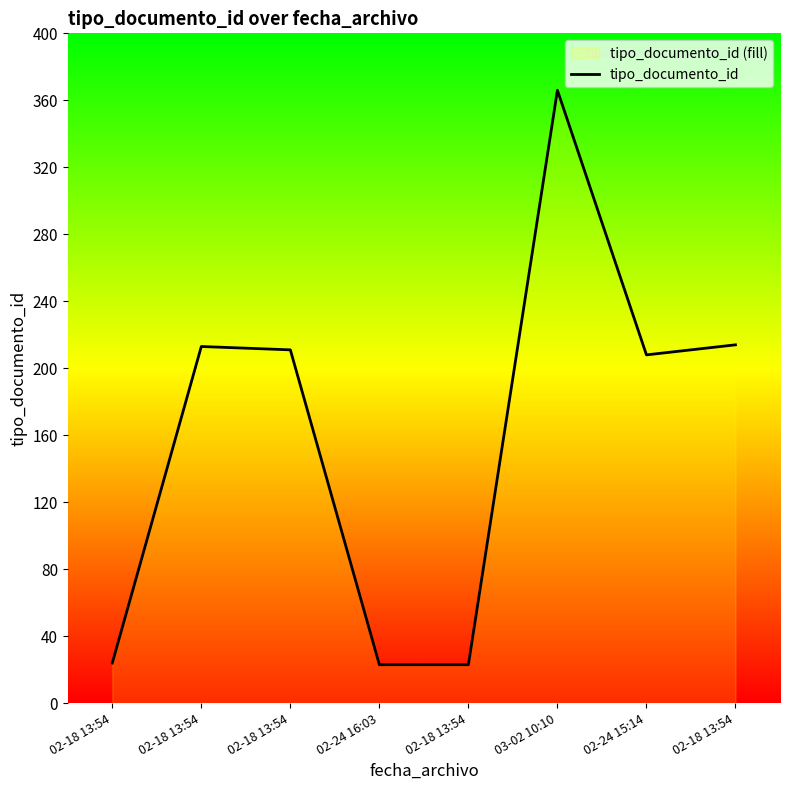

Where does the data first go above 211?

02-18 13:54